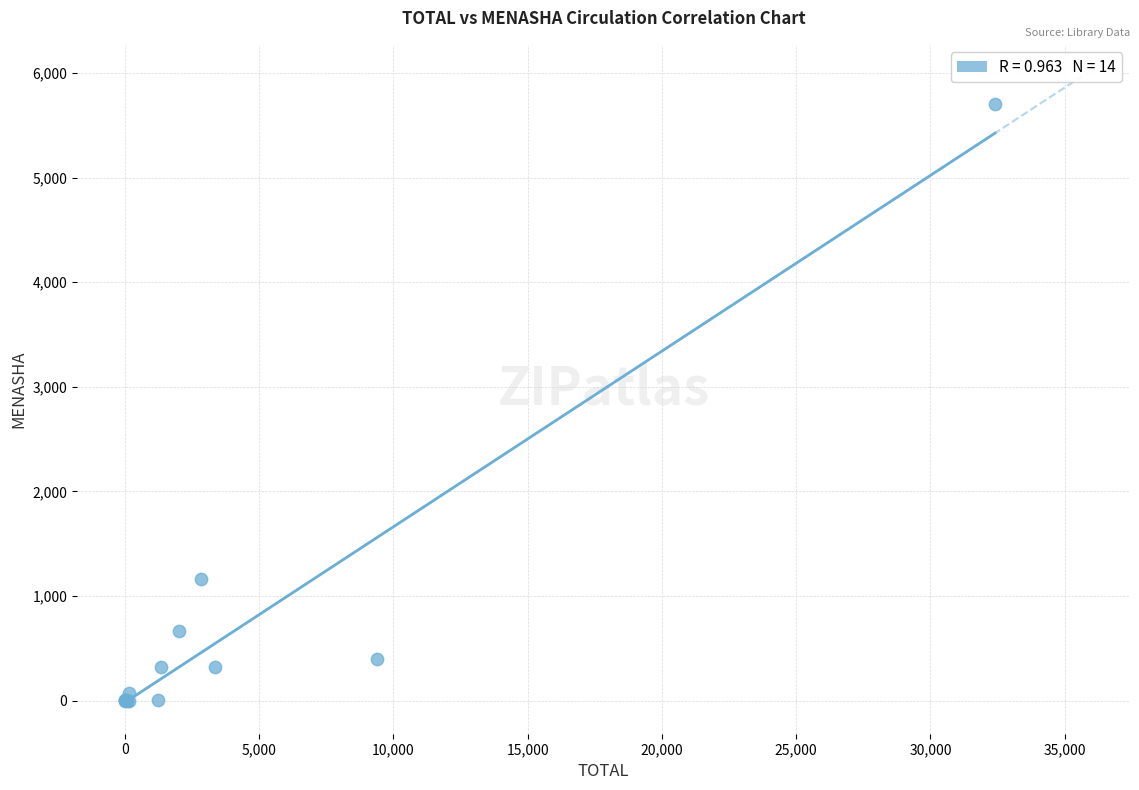

What Y value in the scatter plot is closest to 2853?

1163